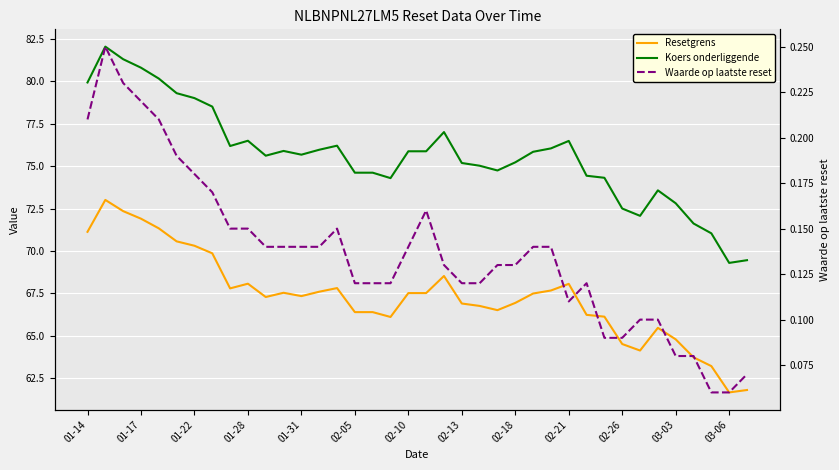

What is the greatest value displayed?

82.0